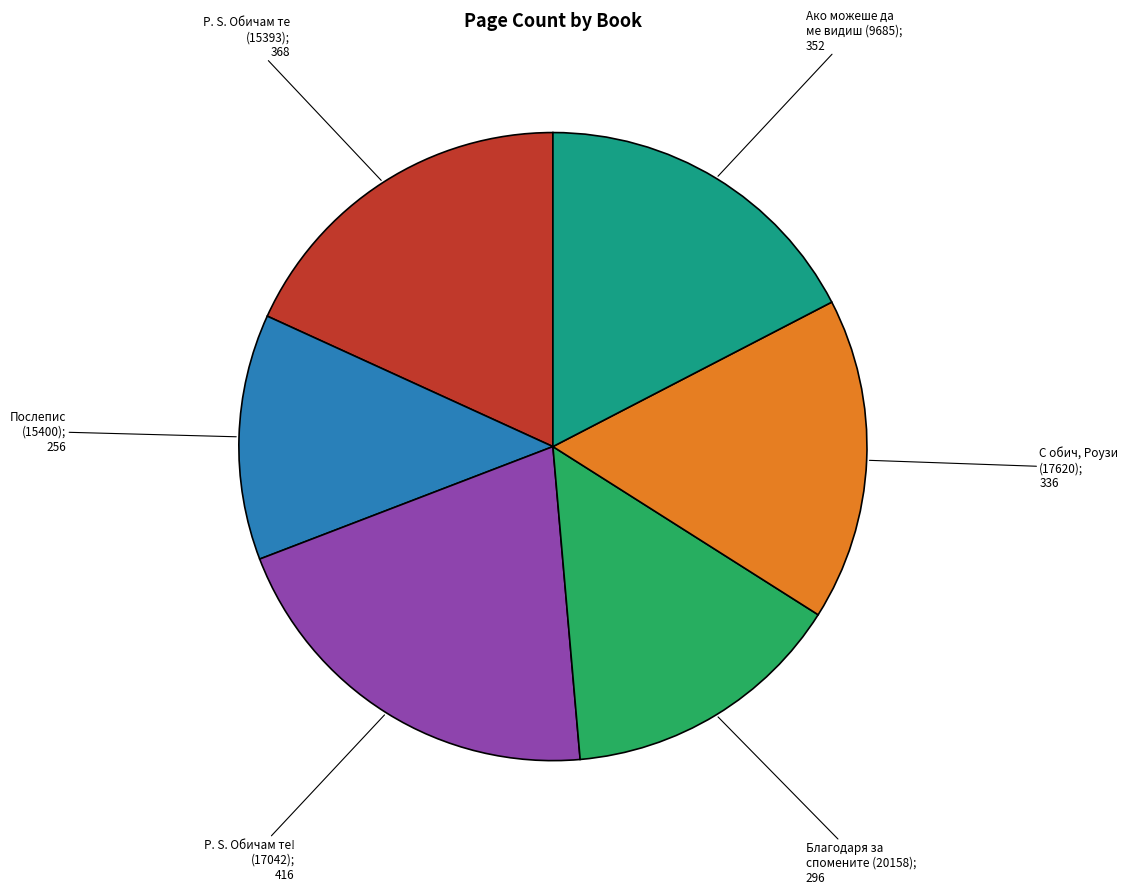

Is there a majority slice in this chart?

No